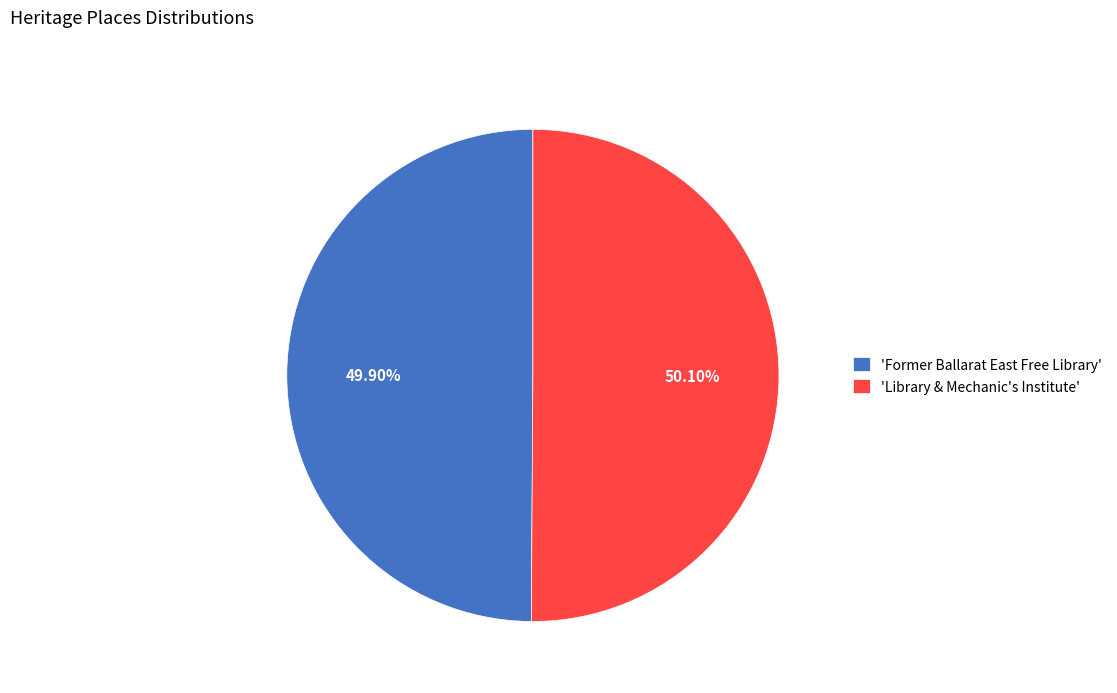

Is there any slice that represents more than half of the pie?

Yes